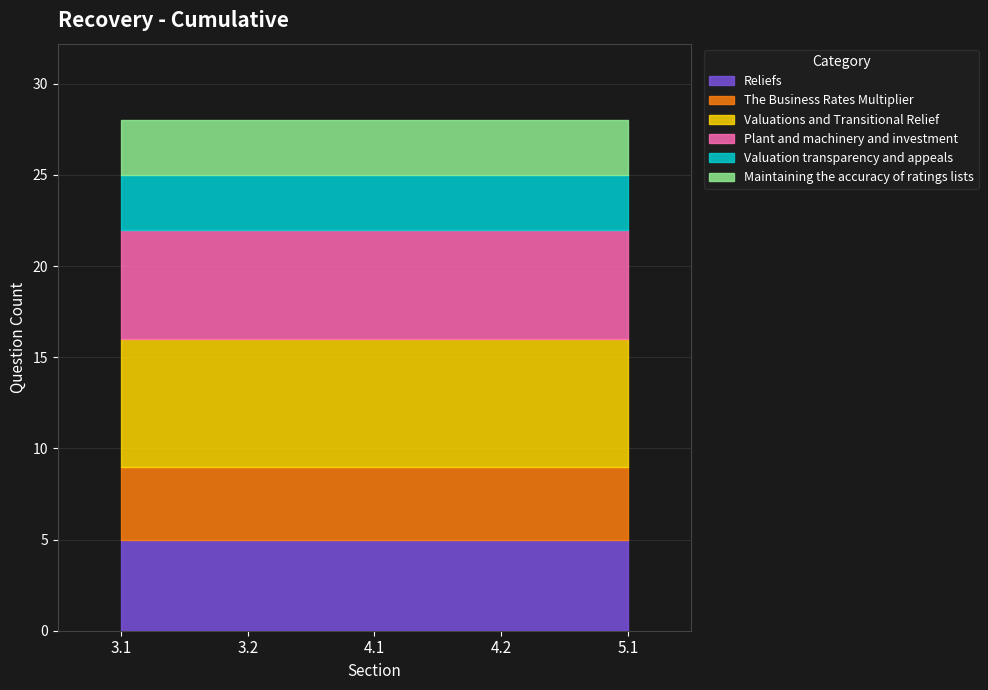

How many lines are shown in the chart?

6